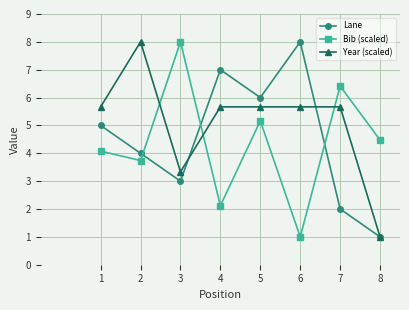

What is the maximum value for Year (scaled)?

8.0